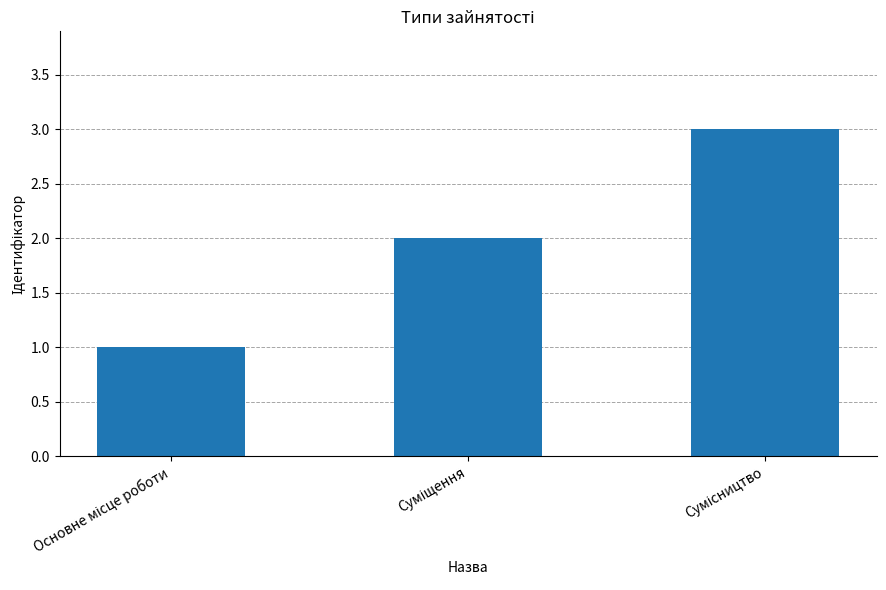

What is the sum of all values?

6